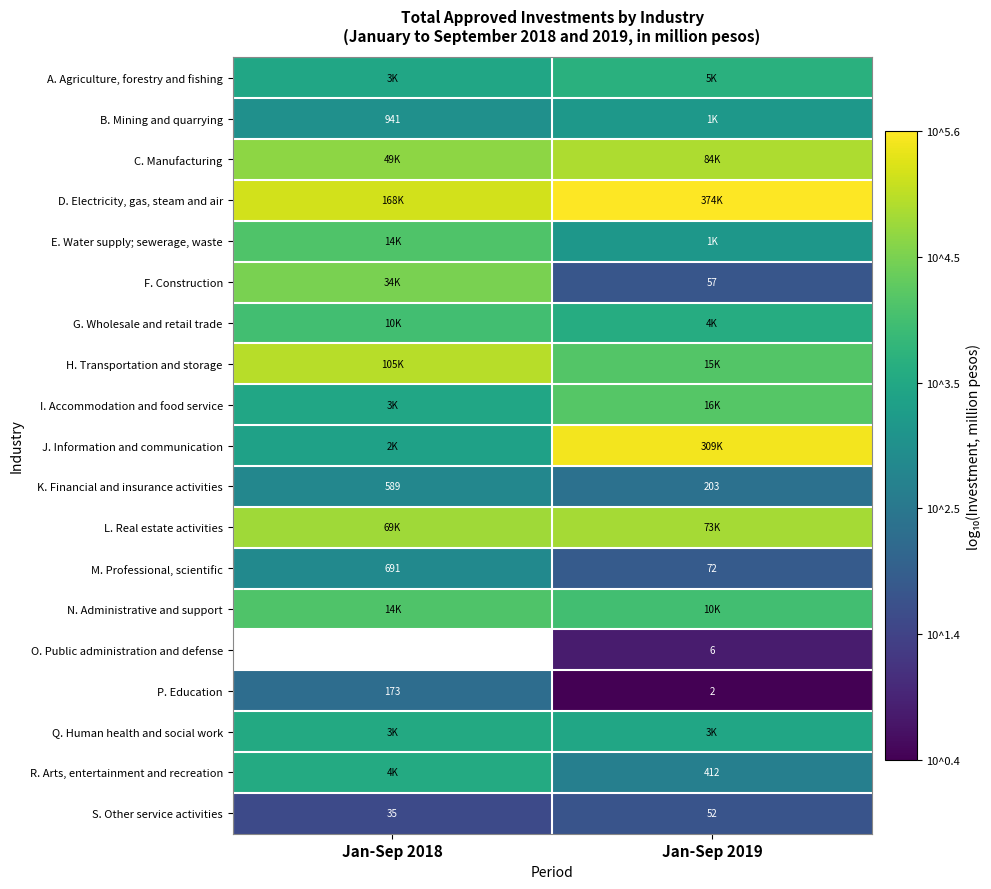

What is the difference between the highest and lowest values at Jan-Sep 2018?

3.7